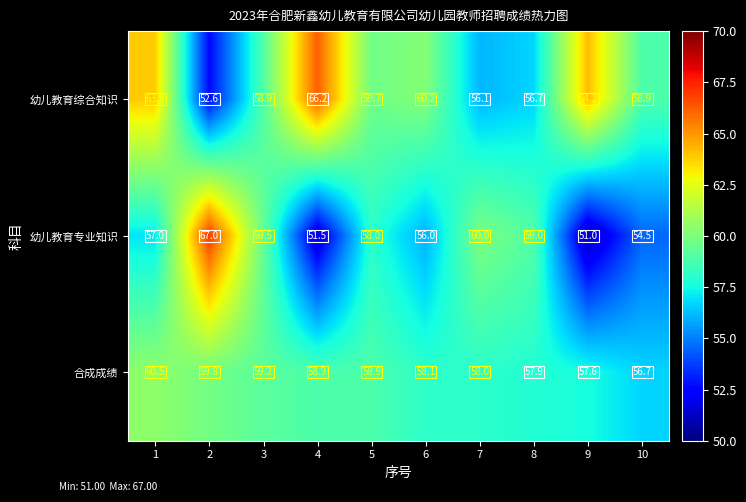

Rank the series by their maximum value, from lowest to highest.

合成成绩, 幼儿教育综合知识, 幼儿教育专业知识